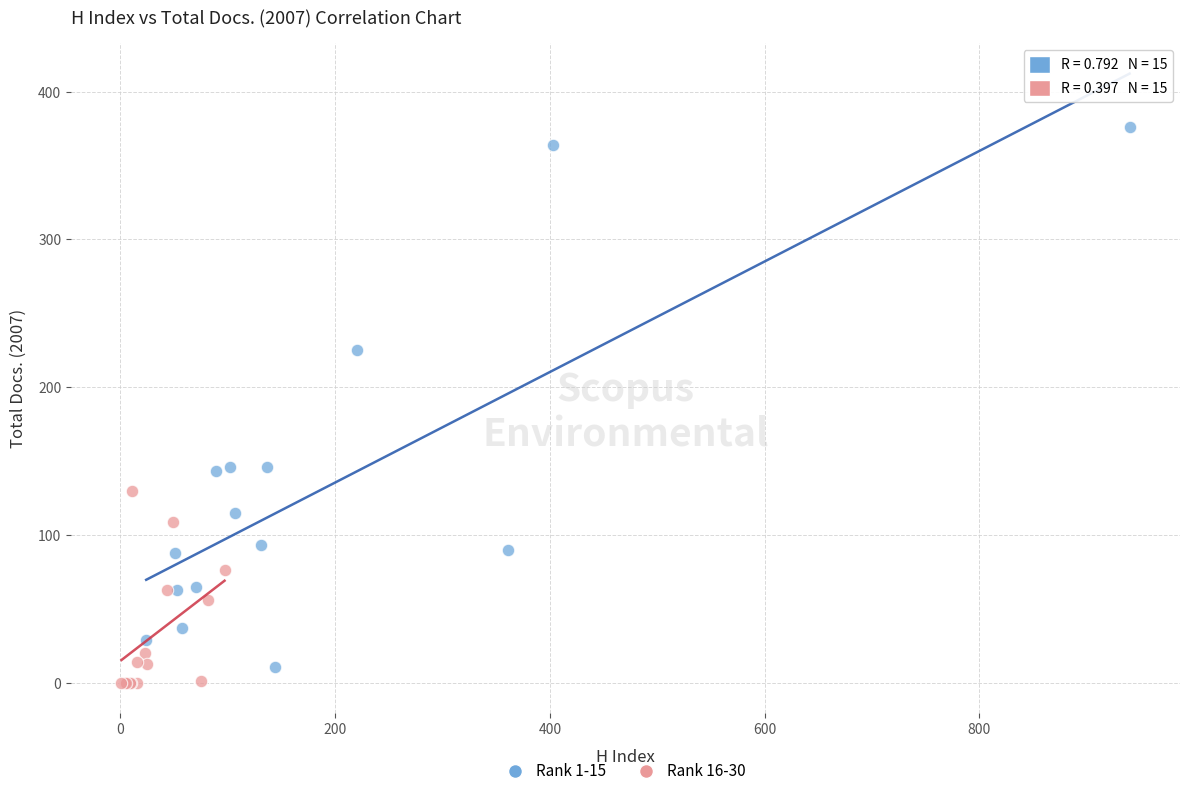

Which series reaches the maximum Y coordinate?

Rank 1-15